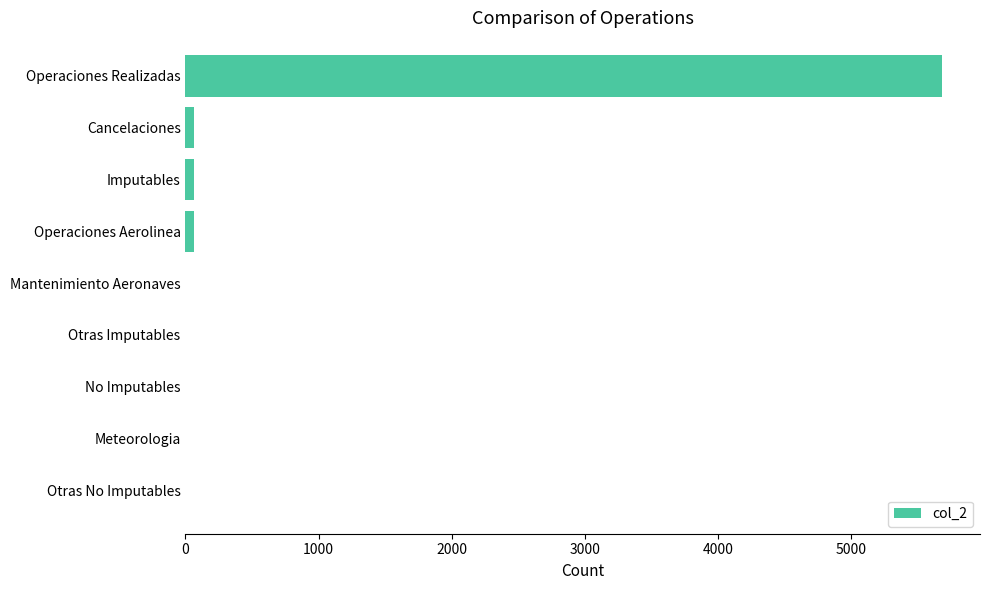

How many distinct data groups are displayed?

1